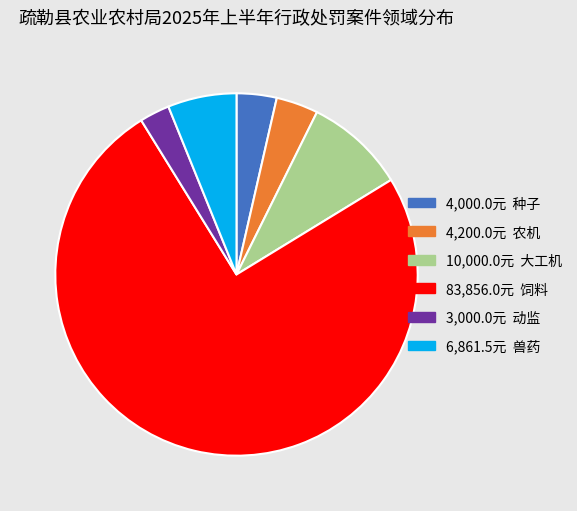

Is there a majority slice in this chart?

Yes